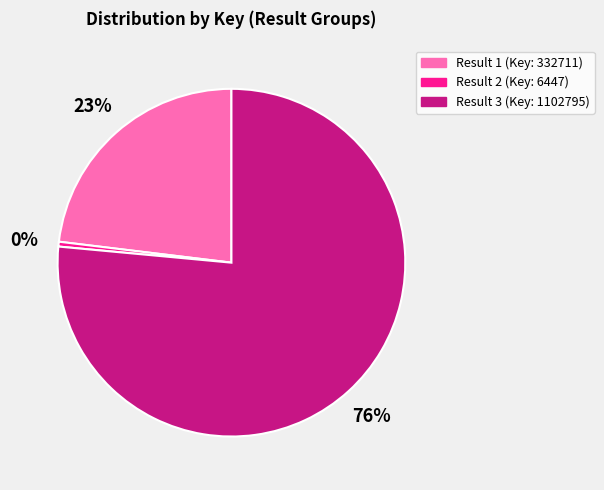

What is the largest slice in the pie chart?

Result 3 (Key: 1102795)